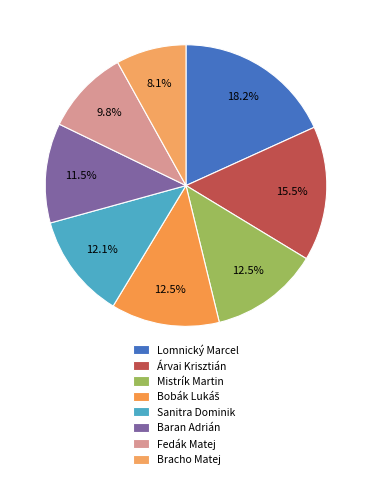

How many slices are in this pie chart?

8